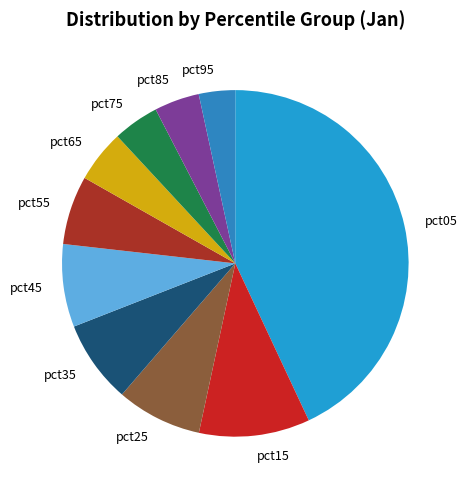

Which slice is the largest?

pct05